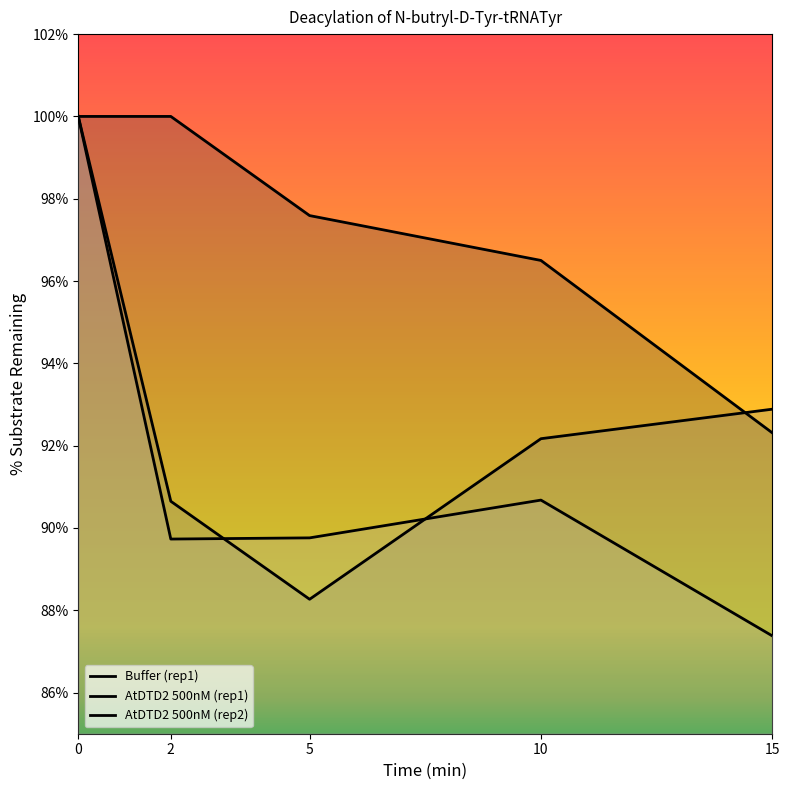

What is the highest value of the AtDTD2 500nM (rep2) series?

100.0